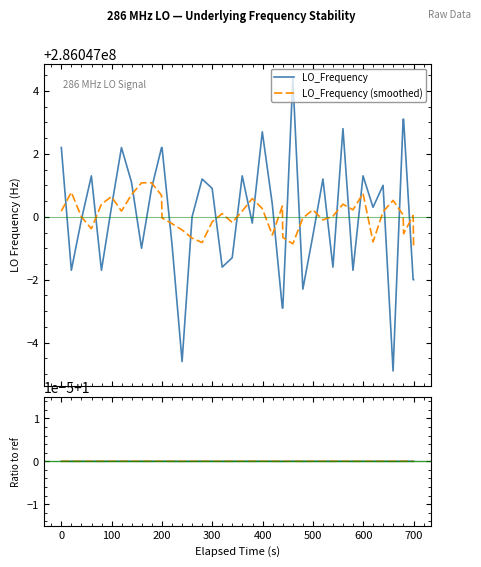

How many data points in LO_Frequency are above 286047000?

21